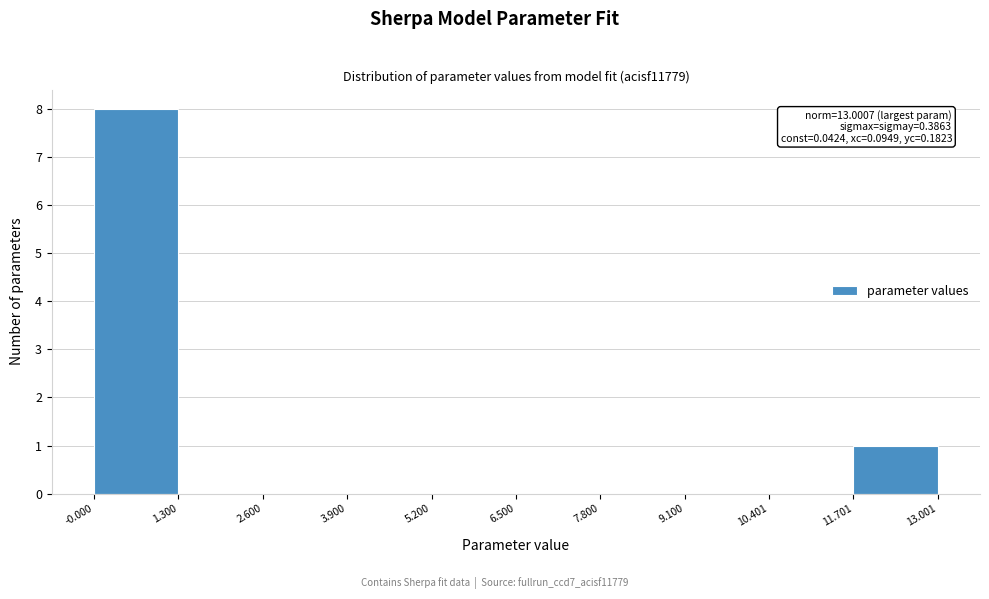

Over which range of the x-axis is the bar tallest?

-0.000 to 1.300